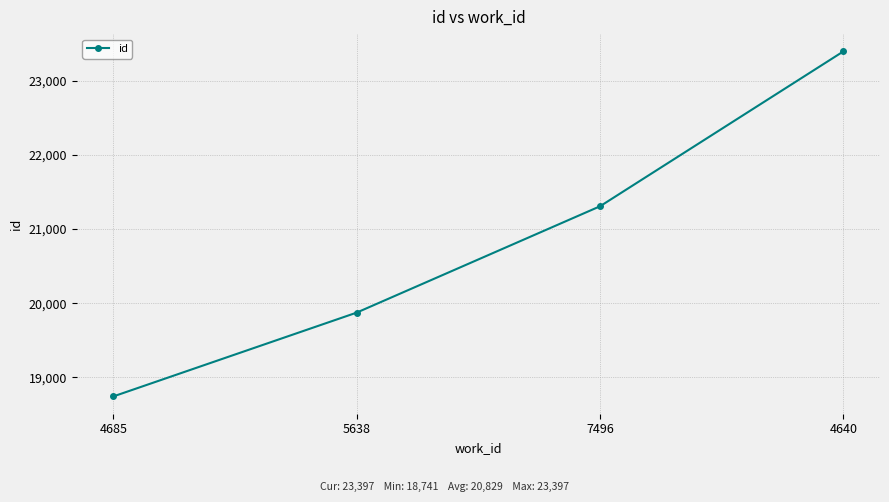

How many categories are shown in the chart?

4